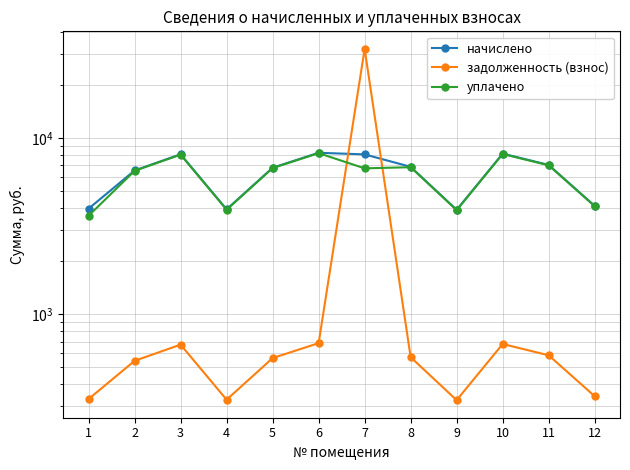

What is the value of the начислено point at the 2nd from the left?

6525.4